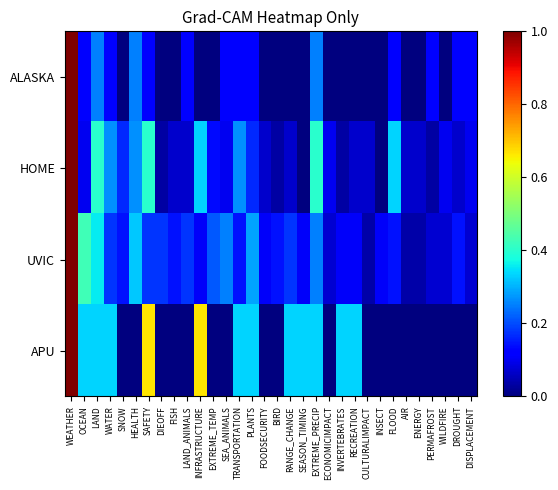

What is the spread (max minus min) of values at INVERTEBRATES?

0.3